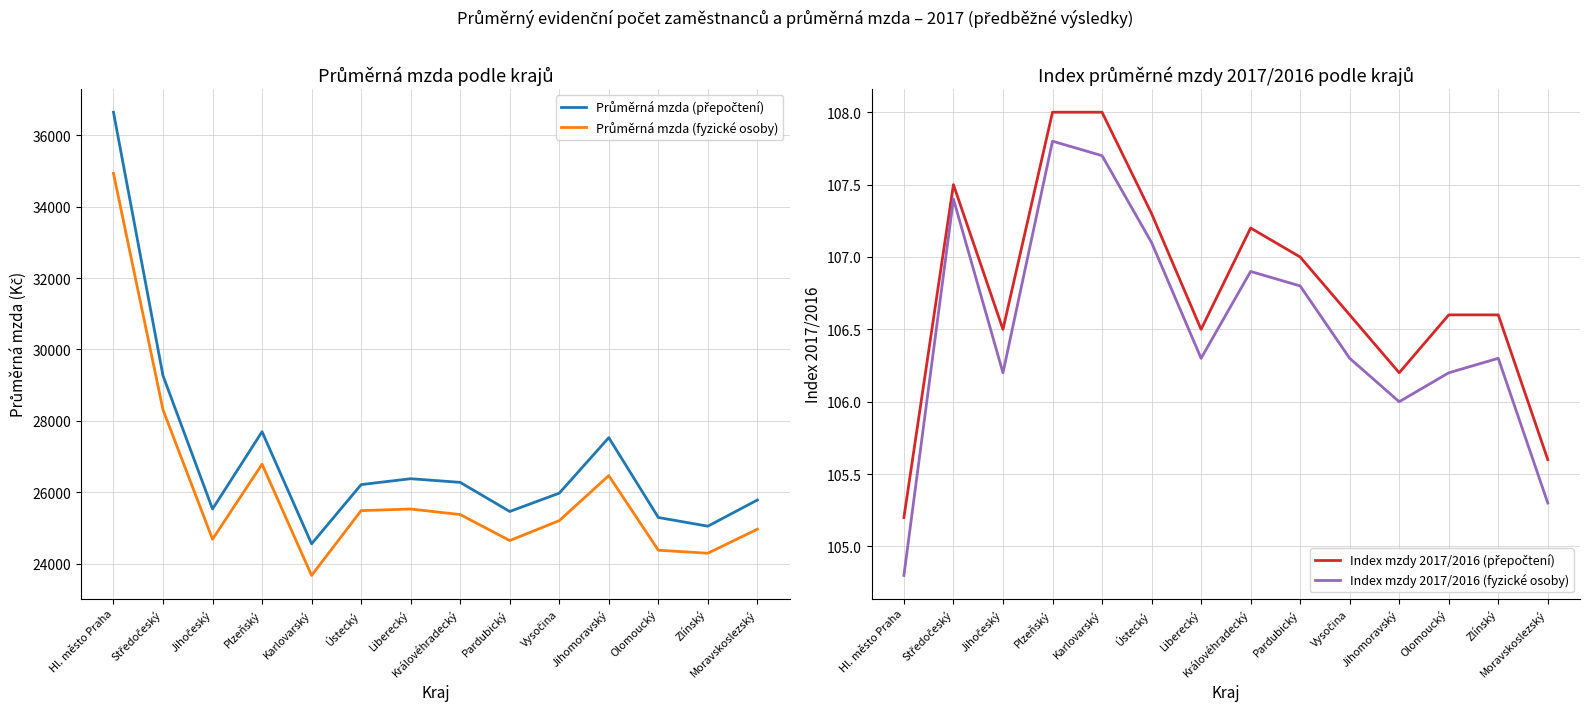

What is the maximum value shown in the chart?

36645.0